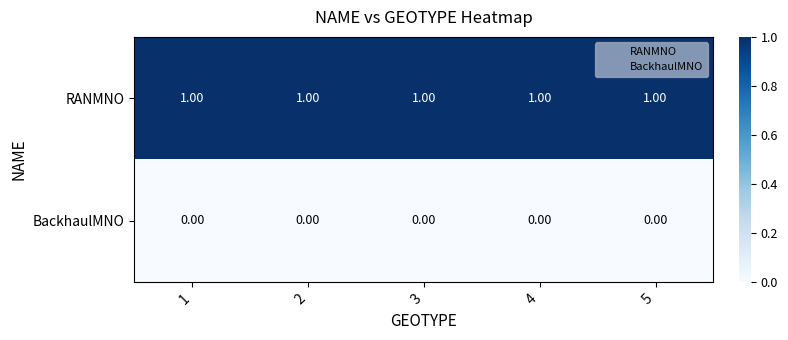

At how many categories does at least one series exceed 0?

5